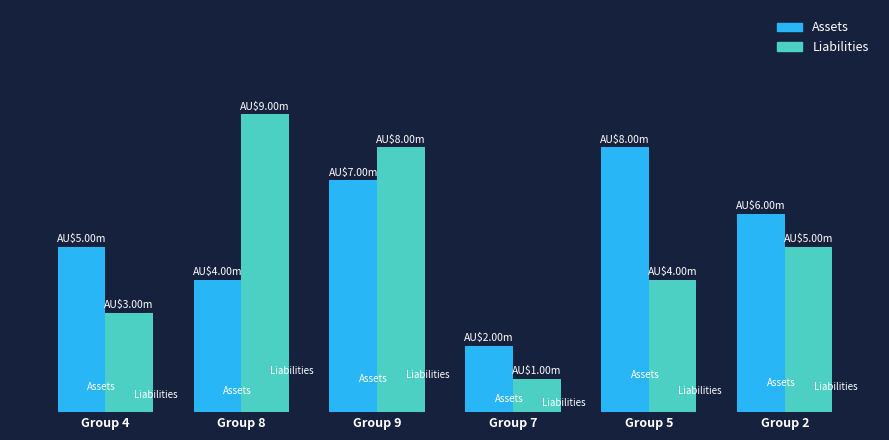

What is the difference between the second highest and second lowest values in the Liabilities series?

5